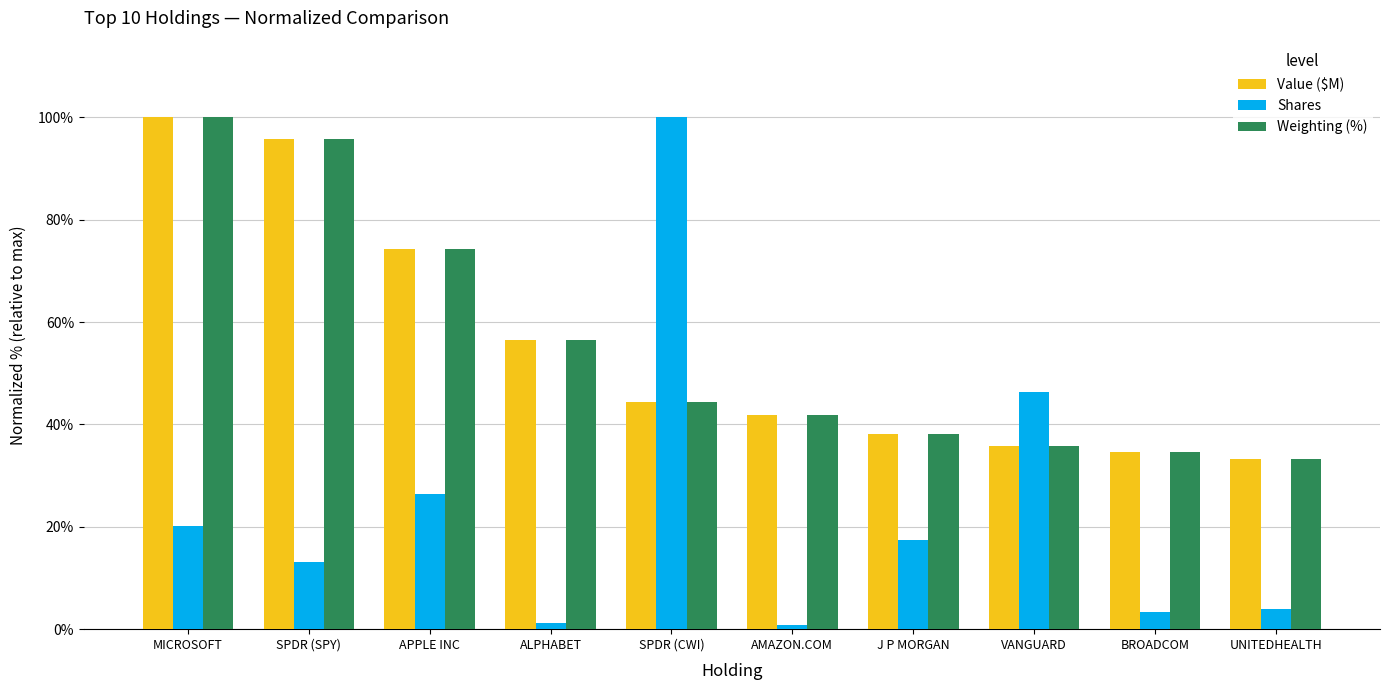

The value of Value ($M) at ALPHABET is 73.9. True or false?

False